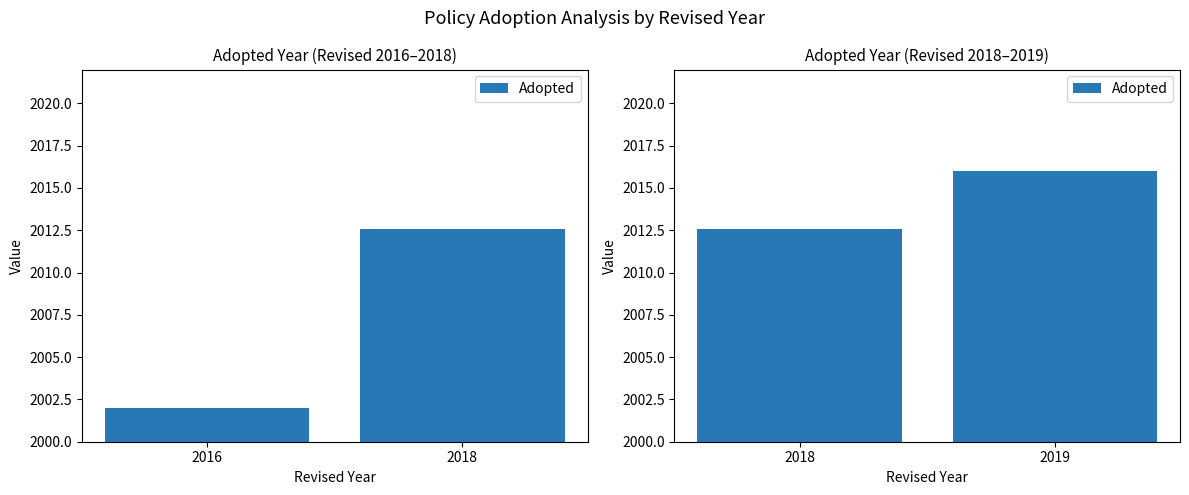

Does the chart contain stacked bars?

No